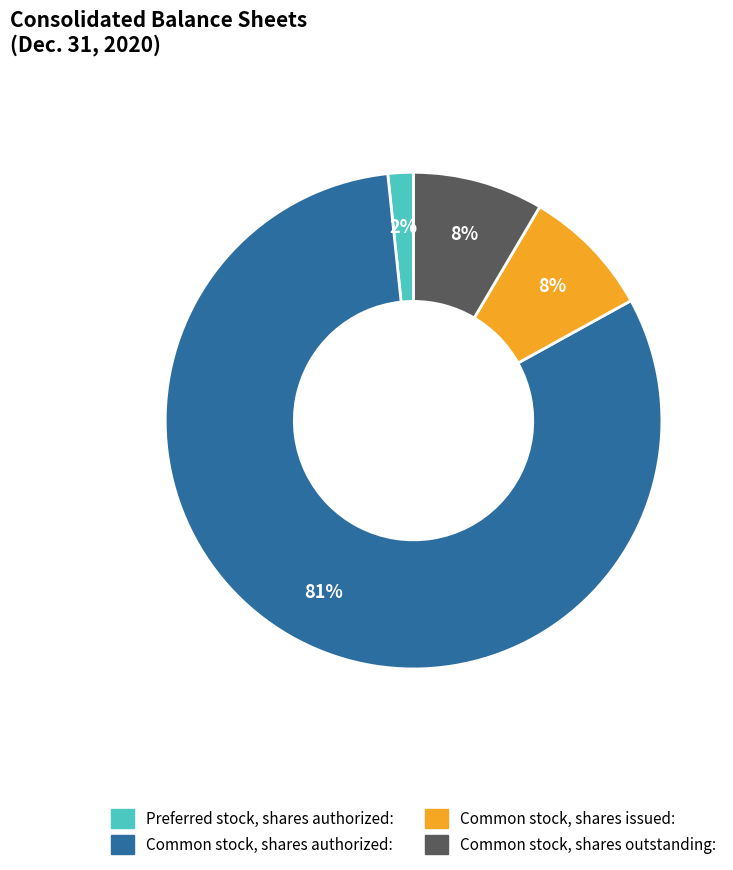

Between Common stock, shares outstanding and Common stock, shares authorized, which is larger?

Common stock, shares authorized